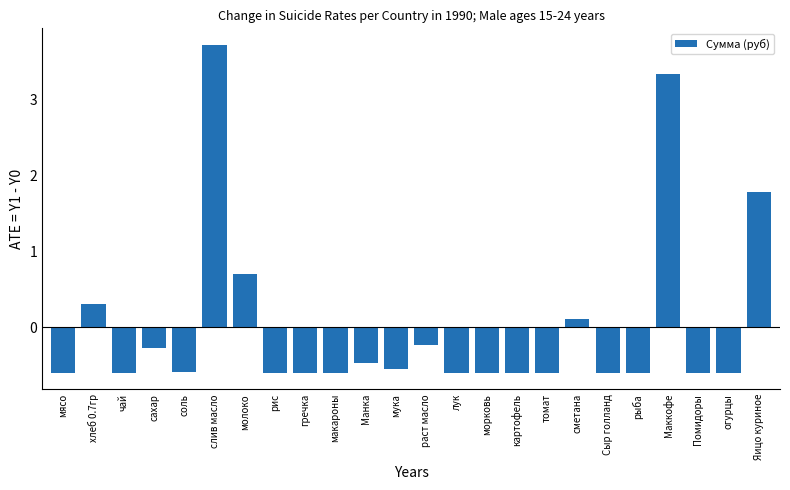

What is the label of the 4th bar from the right?

Маккофе